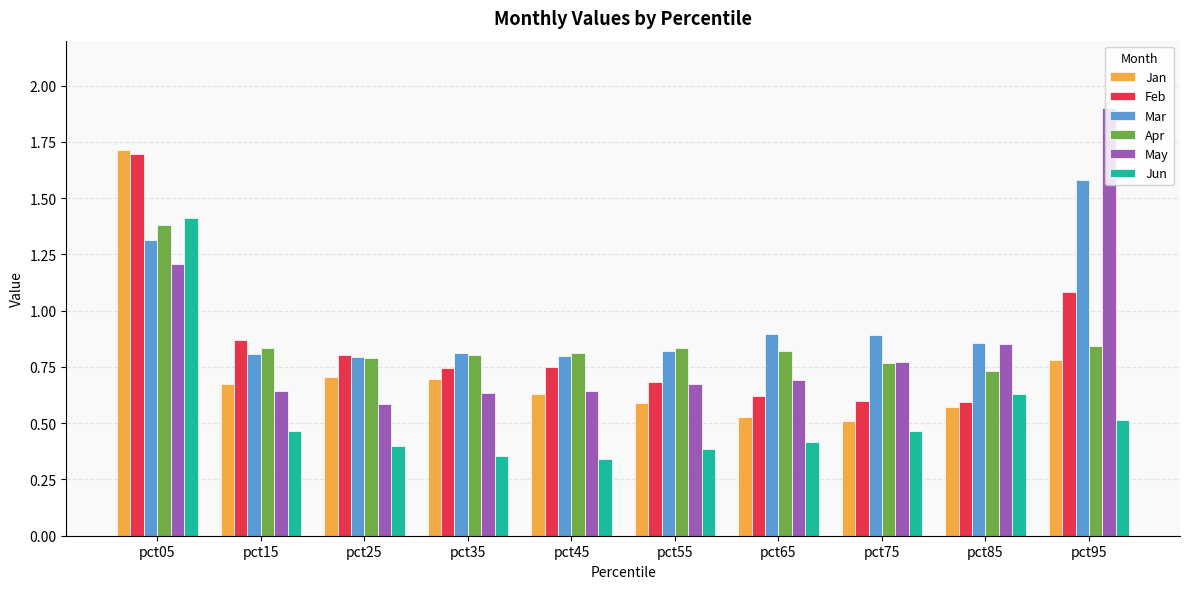

What is the sum of all Jun values?

5.4